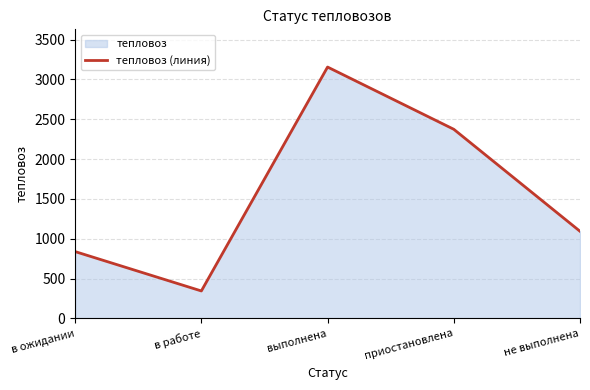

Does the chart display data point markers on the line(s)?

No